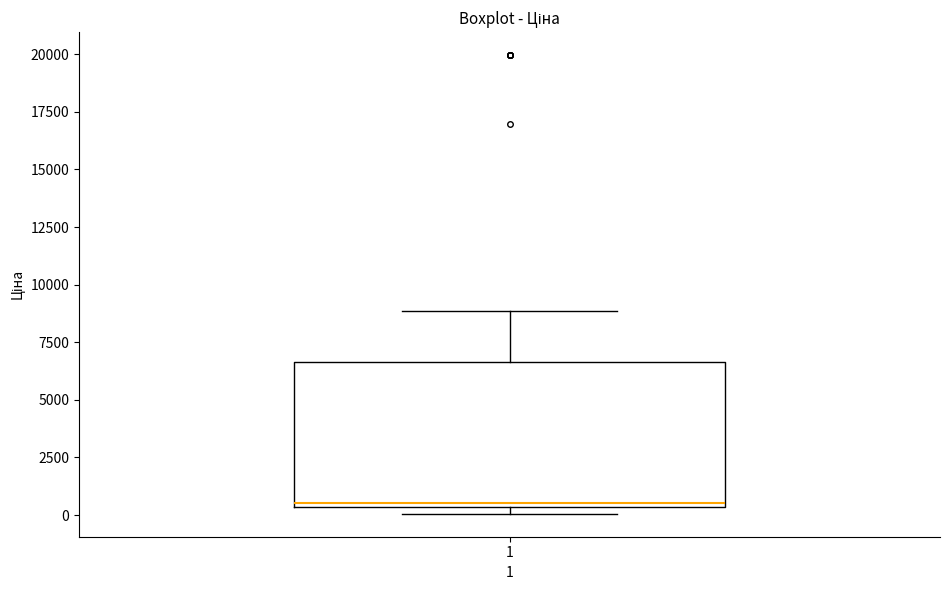

Where does the upper whisker of the box at x = 1 end on the y-axis? The values are not printed on the chart, so give them approximately, as read against the axis.

9000